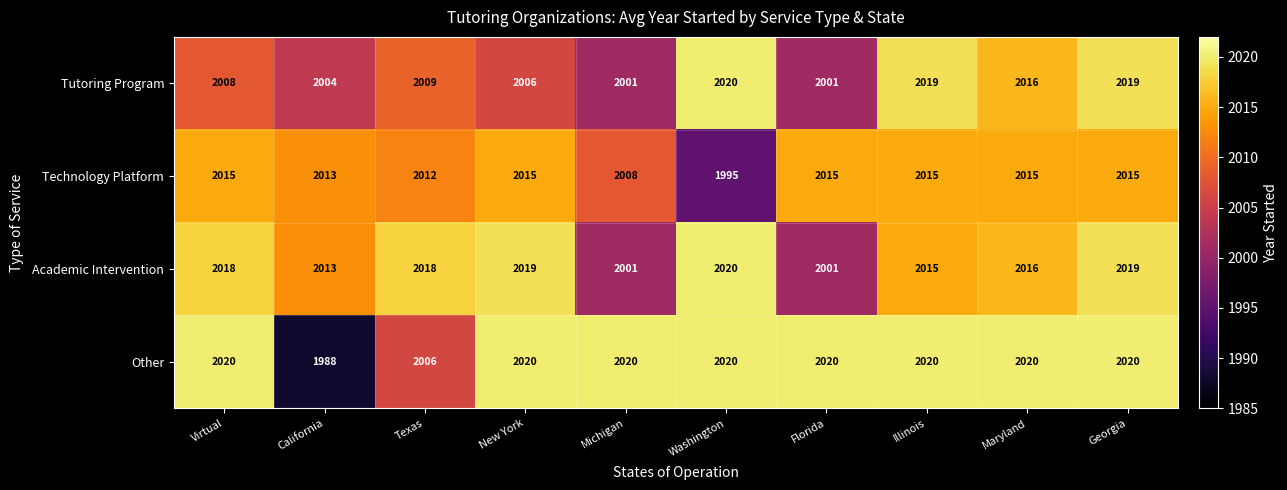

At Texas, list the series in order from largest to smallest.

Academic Intervention, Technology Platform, Tutoring Program, Other